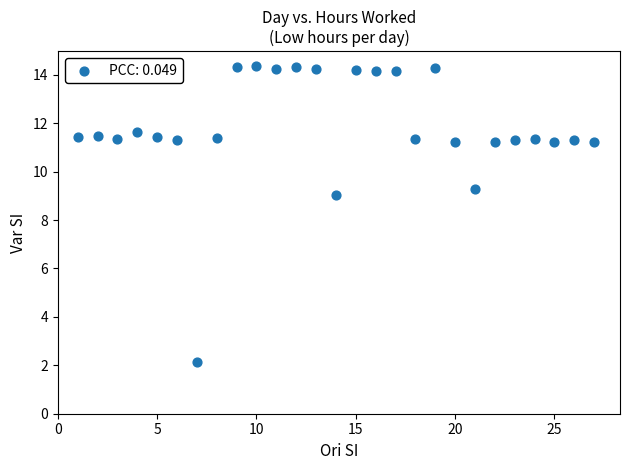

What Y value in the scatter plot is closest to 8?

9.0